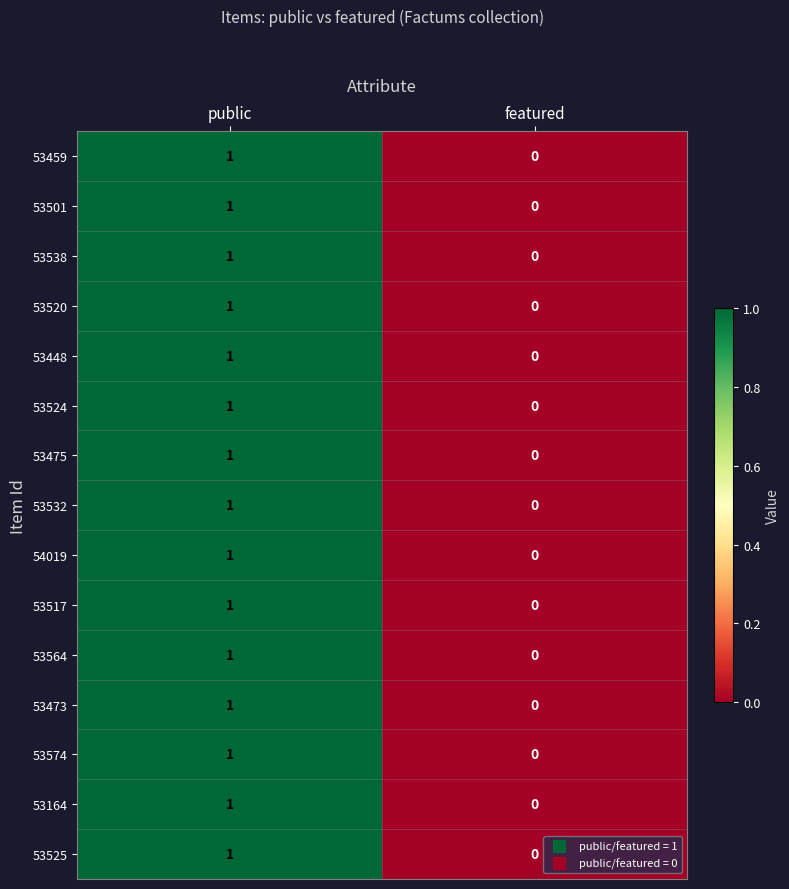

At which label is 53473 closest to 0?

featured